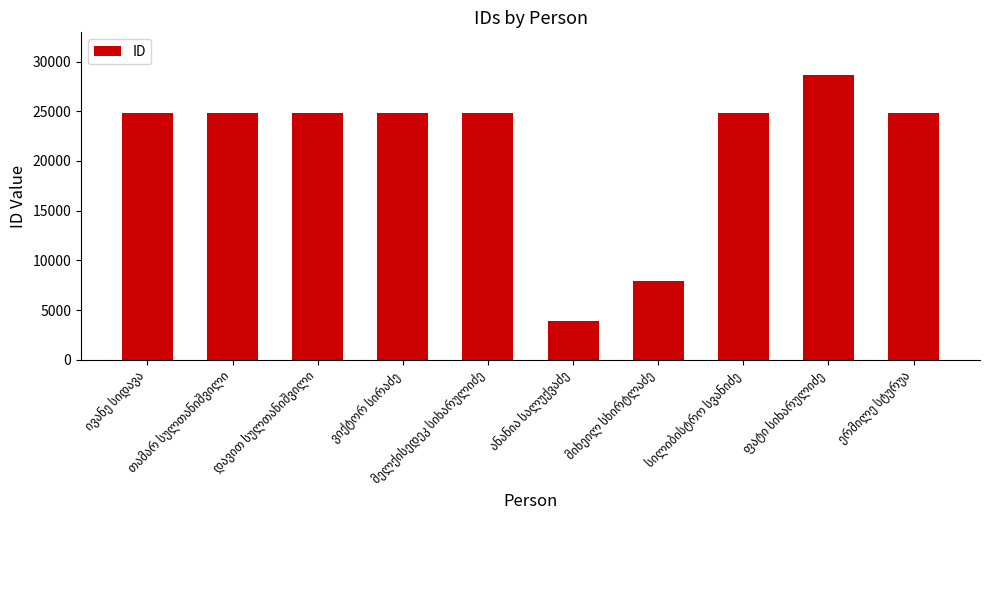

What is the maximum value shown in the chart?

28642